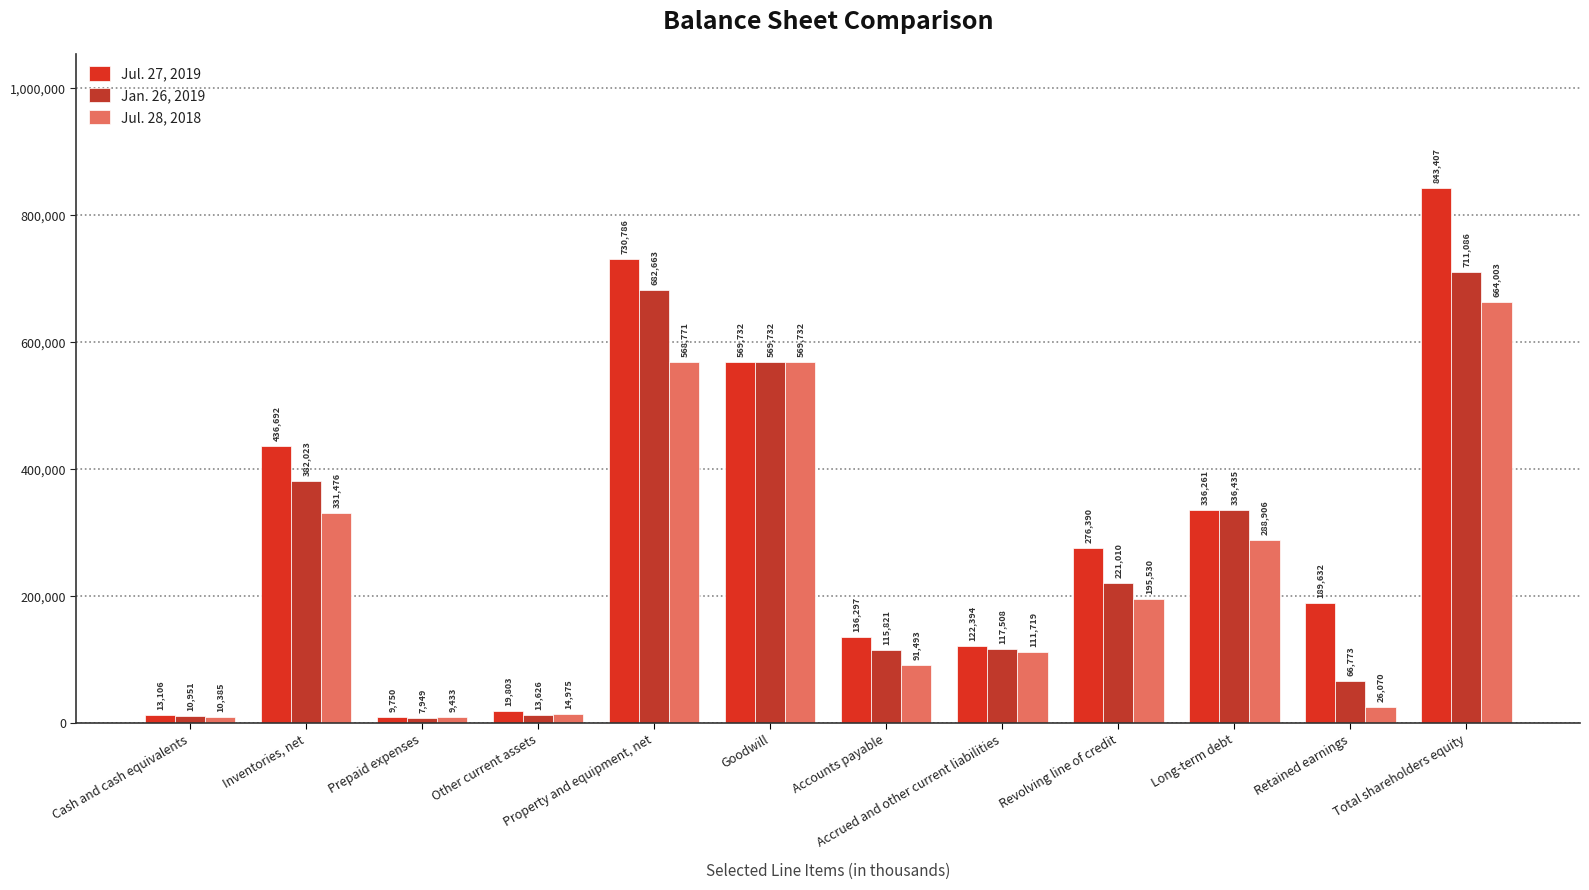

What is the difference between the second highest and second lowest values in the Jan. 26, 2019 series?

671712